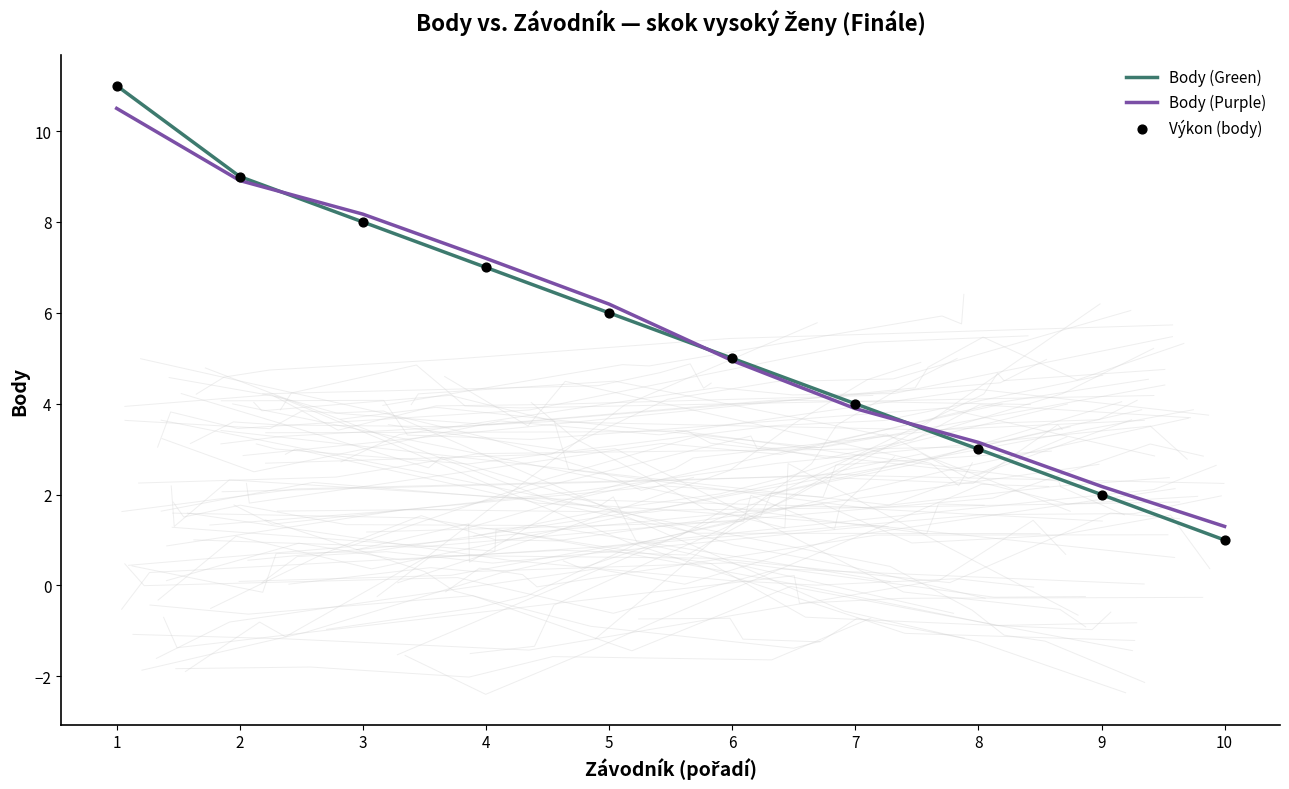

At which category is the sum across all series the highest?

1